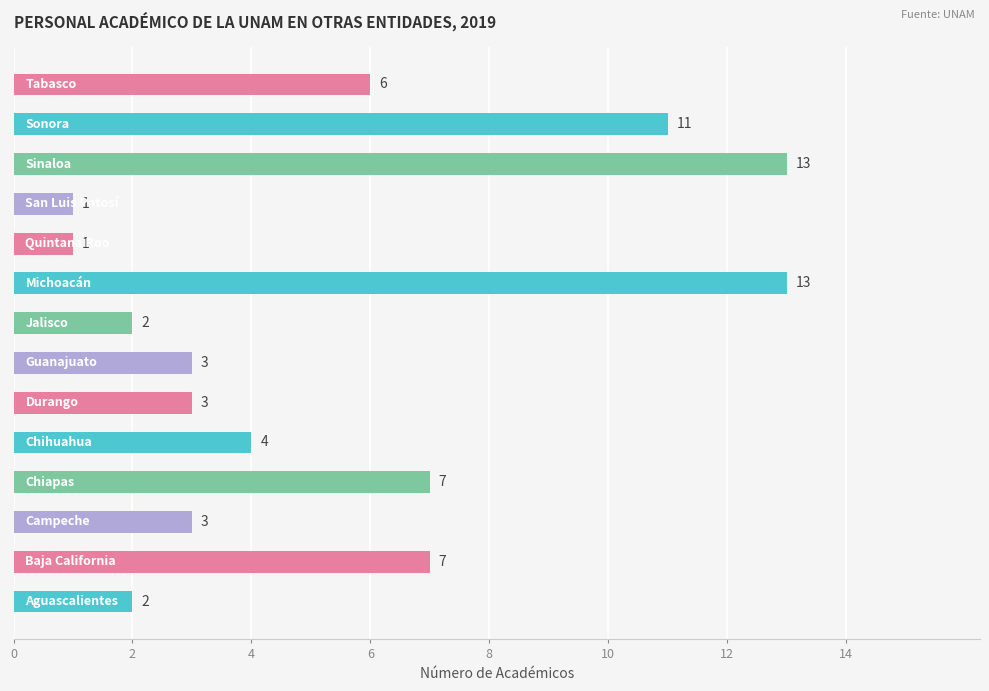

What is the average value?

5